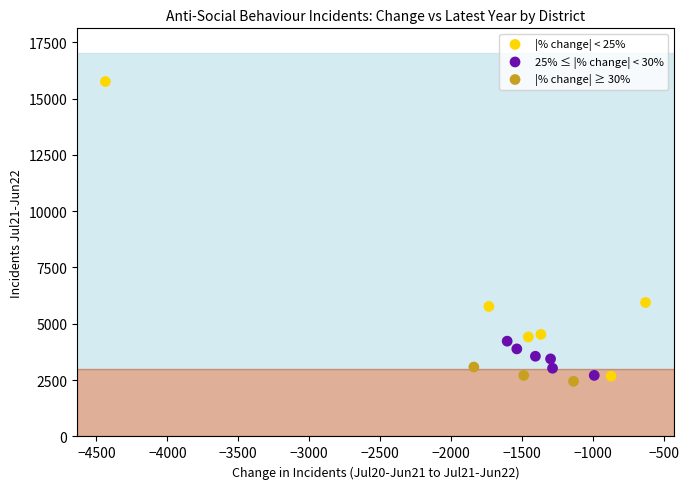

Which series contains the highest Y value?

|% change| < 25%